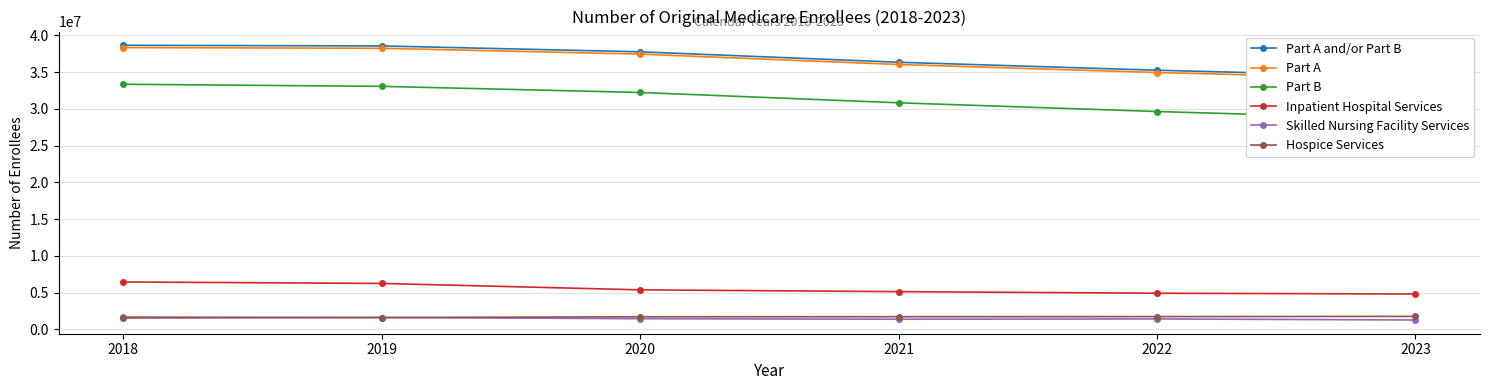

Reading left to right, transcribe all the data shown in this chart.

Part A and/or Part B: 38665082	38577012	37776345	36356380	35270914	34367703
Part A: 38351612	38258363	37464937	36051507	34960748	34059184
Part B: 33366109	33077390	32245820	30842701	29655517	28623931
Inpatient Hospital Services: 6459625	6264062	5390626	5148864	4930876	4823647
Skilled Nursing Facility Services: 1704557	1623876	1468049	1395265	1433474	1289952
Hospice Services: 1563711	1622426	1728004	1736816	1752493	1780218